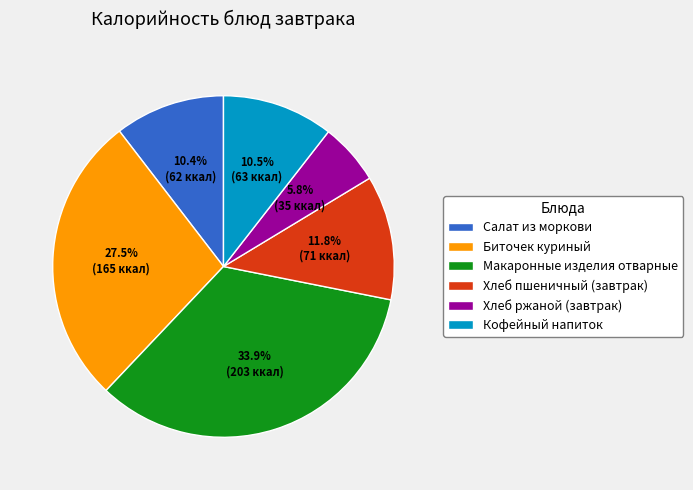

Approximately how many times larger is the value at Биточек куриный compared to Хлеб ржаной (завтрак)?

4.7